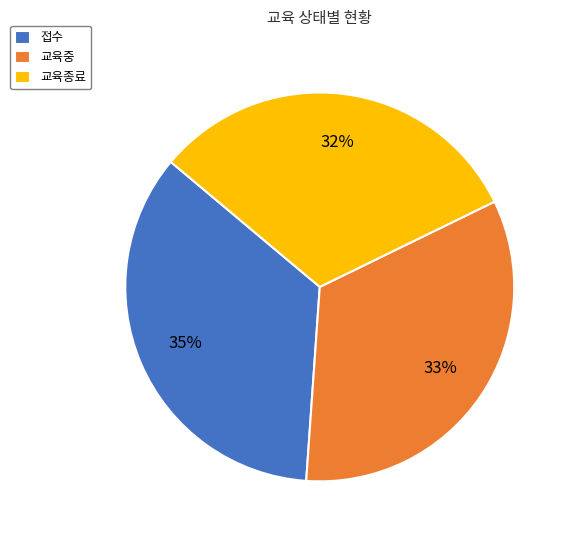

Do 접수 and 교육중 together represent more than half of the pie?

Yes